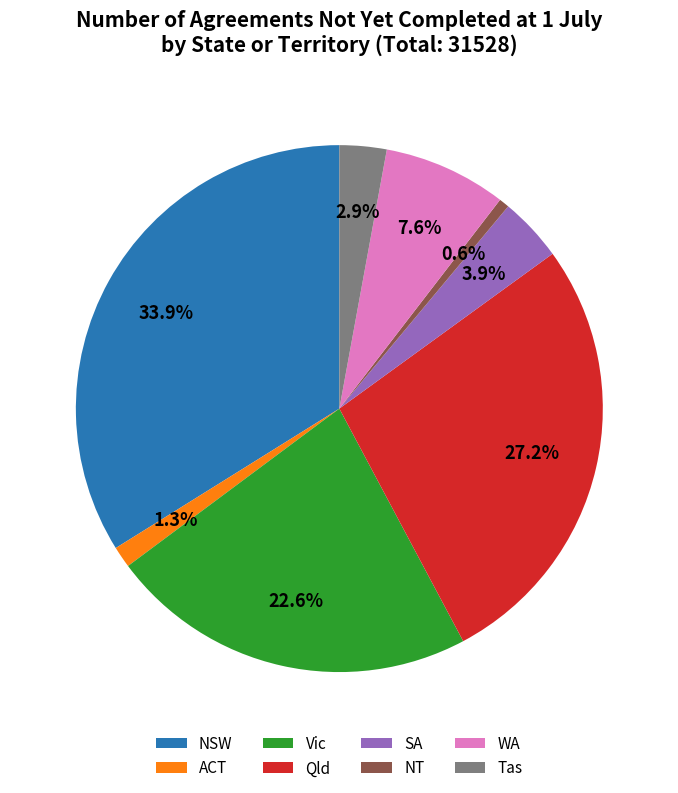

Count the number of slices in the pie.

8